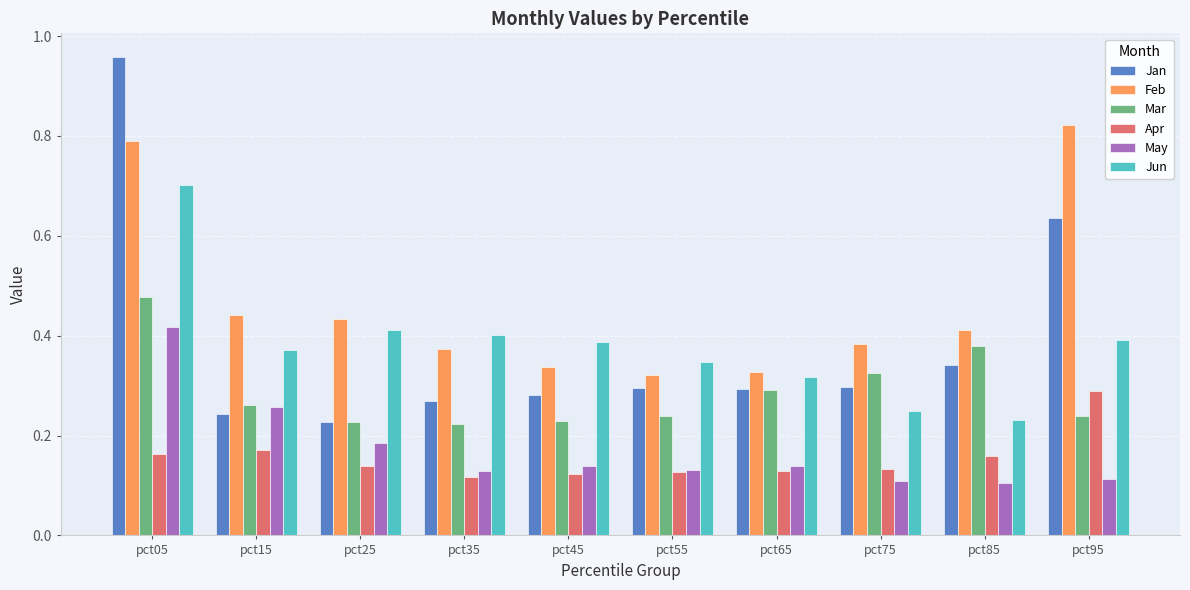

Which series has the largest total across all categories?

Feb